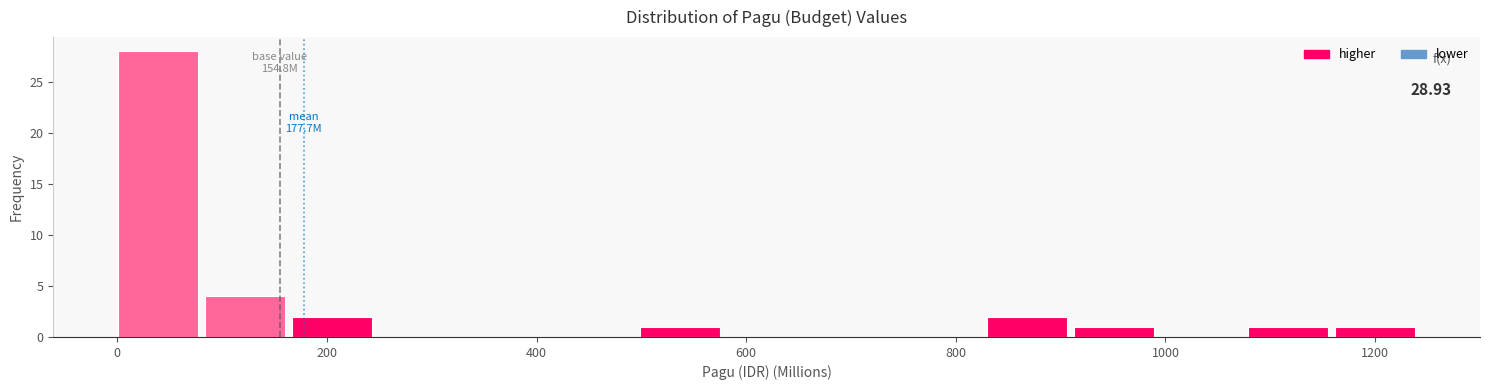

Which range on the x-axis has the tallest bar?

0 to 80